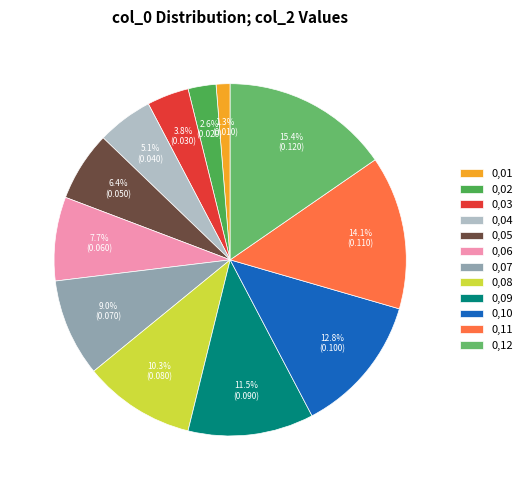

Does 0,11 account for over 50% of the chart?

No